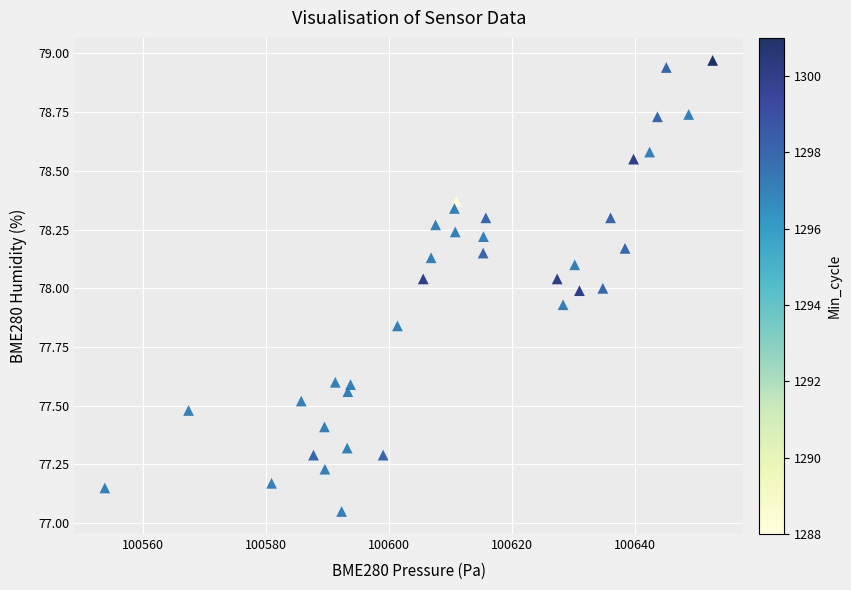

What is the range of Y values (max minus min)?

1.9